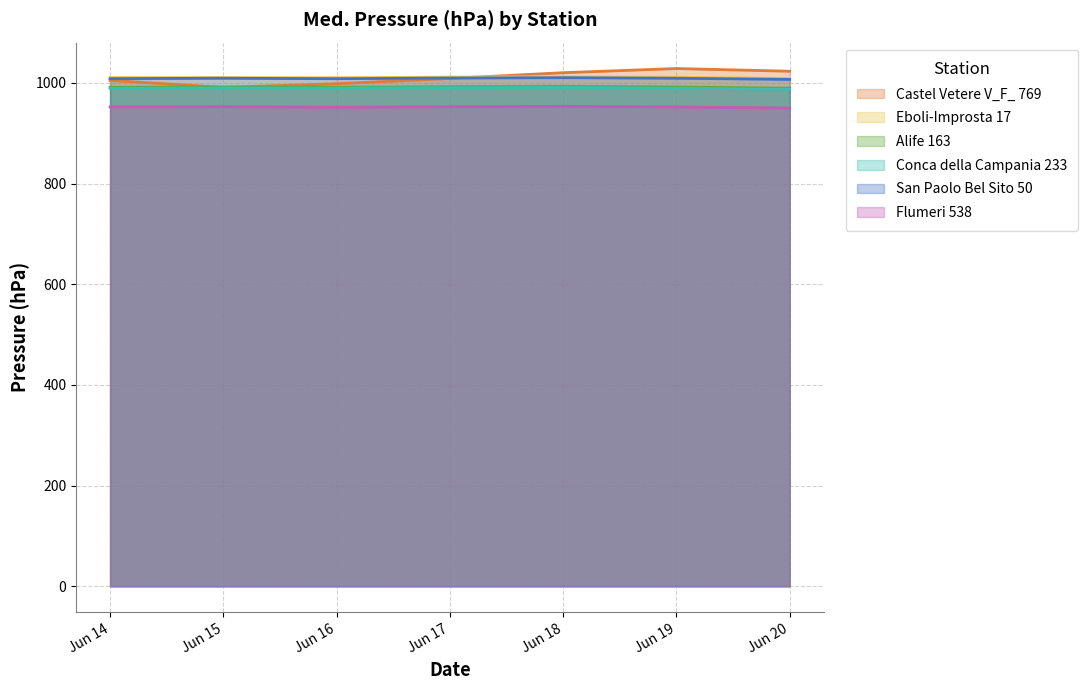

True or false: Eboli-Improsta 17 and Flumeri 538 intersect in this chart.

False